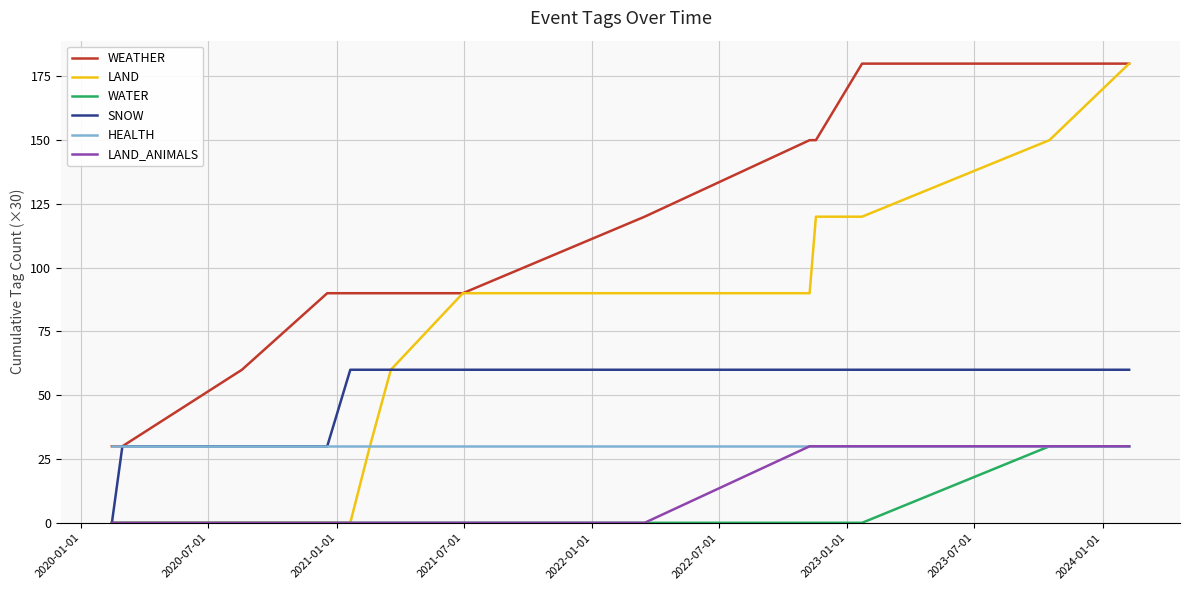

How many lines are shown in the chart?

6